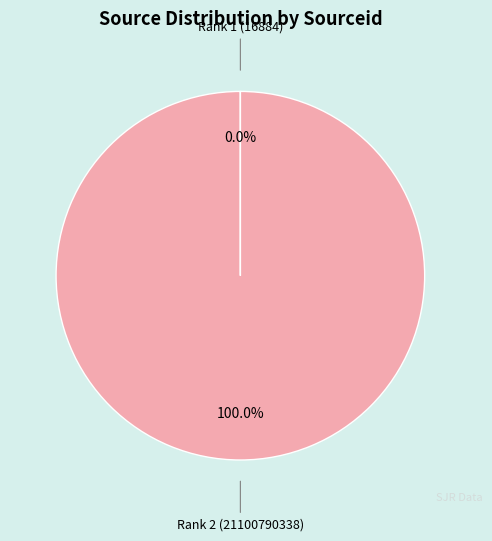

Which category has the biggest portion of the pie?

Rank 2 (21100790338)